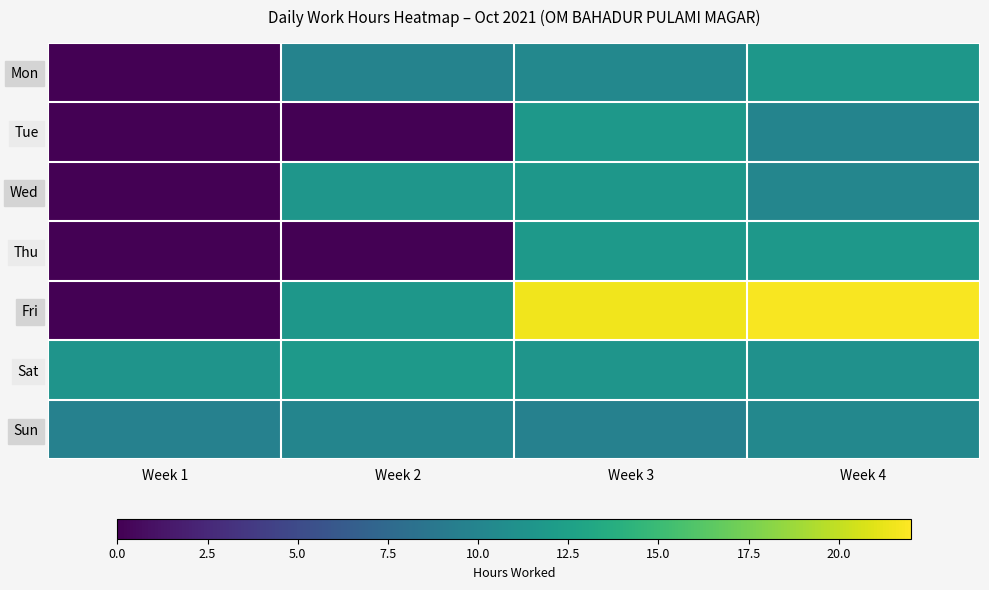

Reading left to right, extract all data points from this chart.

Mon: Week 1=0.0	Week 2=9.8	Week 3=10.2	Week 4=11.6
Tue: Week 1=0.0	Week 2=0.0	Week 3=11.8	Week 4=9.9
Wed: Week 1=0.0	Week 2=11.6	Week 3=11.6	Week 4=10.1
Thu: Week 1=0.0	Week 2=0.0	Week 3=11.8	Week 4=11.8
Fri: Week 1=0.0	Week 2=11.6	Week 3=21.6	Week 4=21.8
Sat: Week 1=11.4	Week 2=11.8	Week 3=11.5	Week 4=11.2
Sun: Week 1=9.7	Week 2=10.0	Week 3=9.7	Week 4=10.2